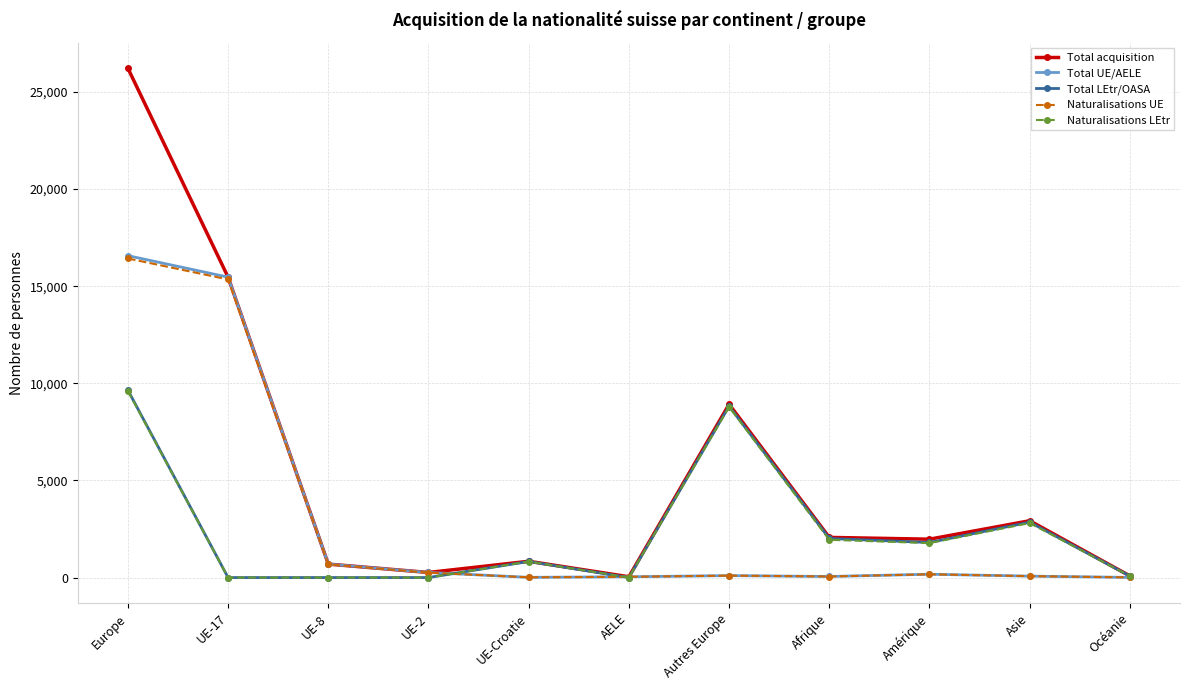

Between UE-Croatie and Amérique, which series saw the biggest shift?

Total acquisition